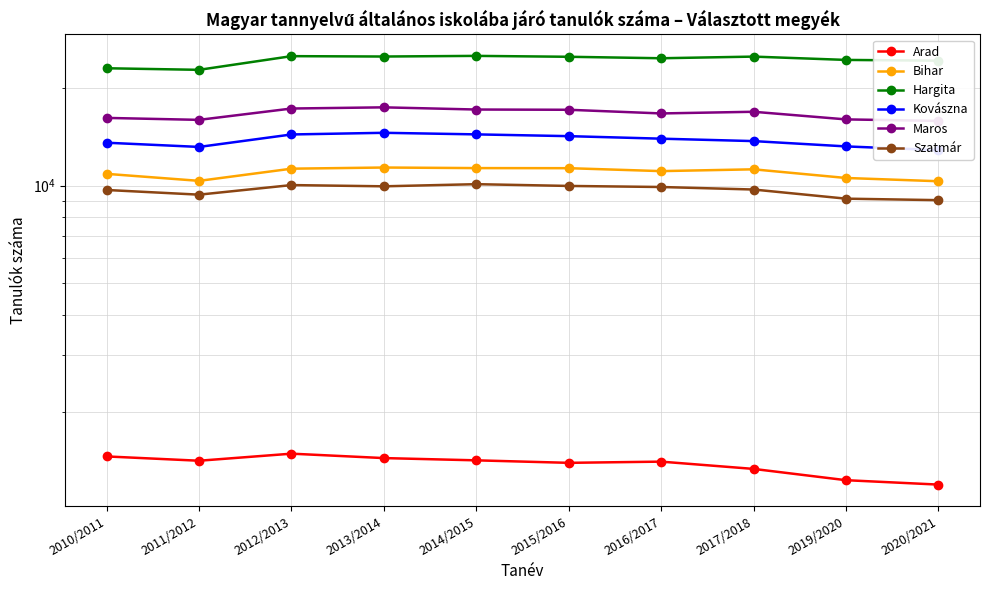

How many lines are shown in the chart?

6